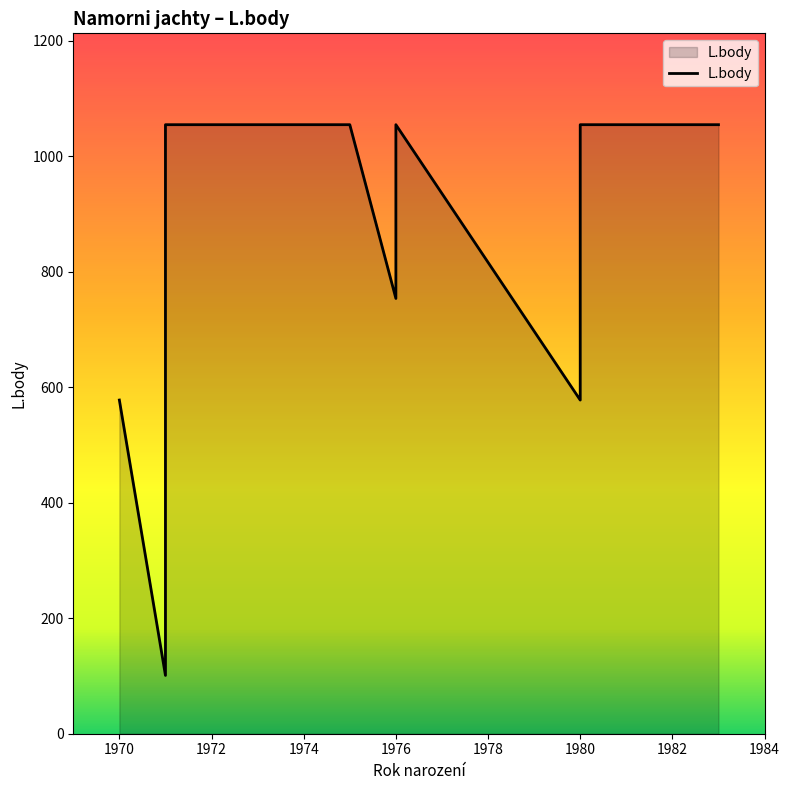

True or false: the data has more than 0 interior local peaks.

True